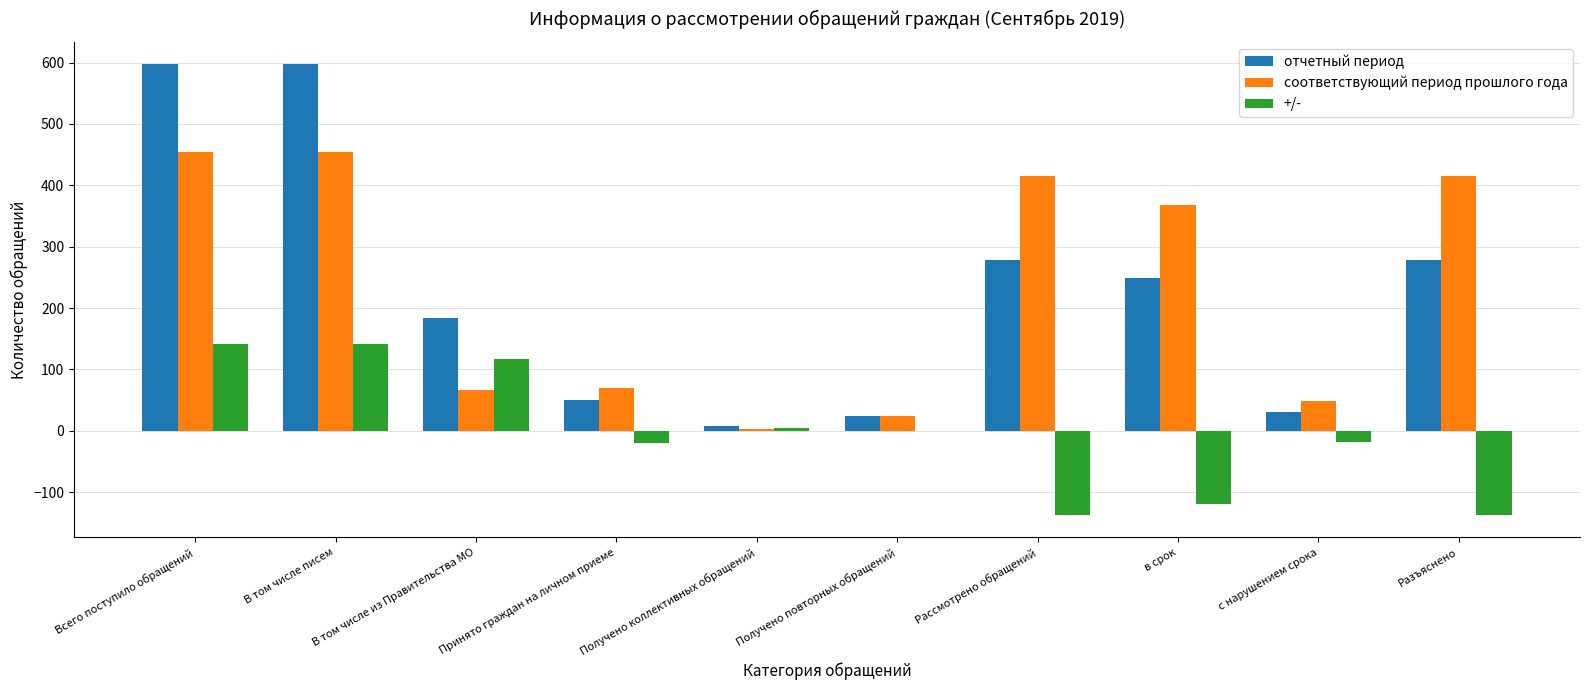

At which label does соответствующий период прошлого года first exceed 368?

Всего поступило обращений